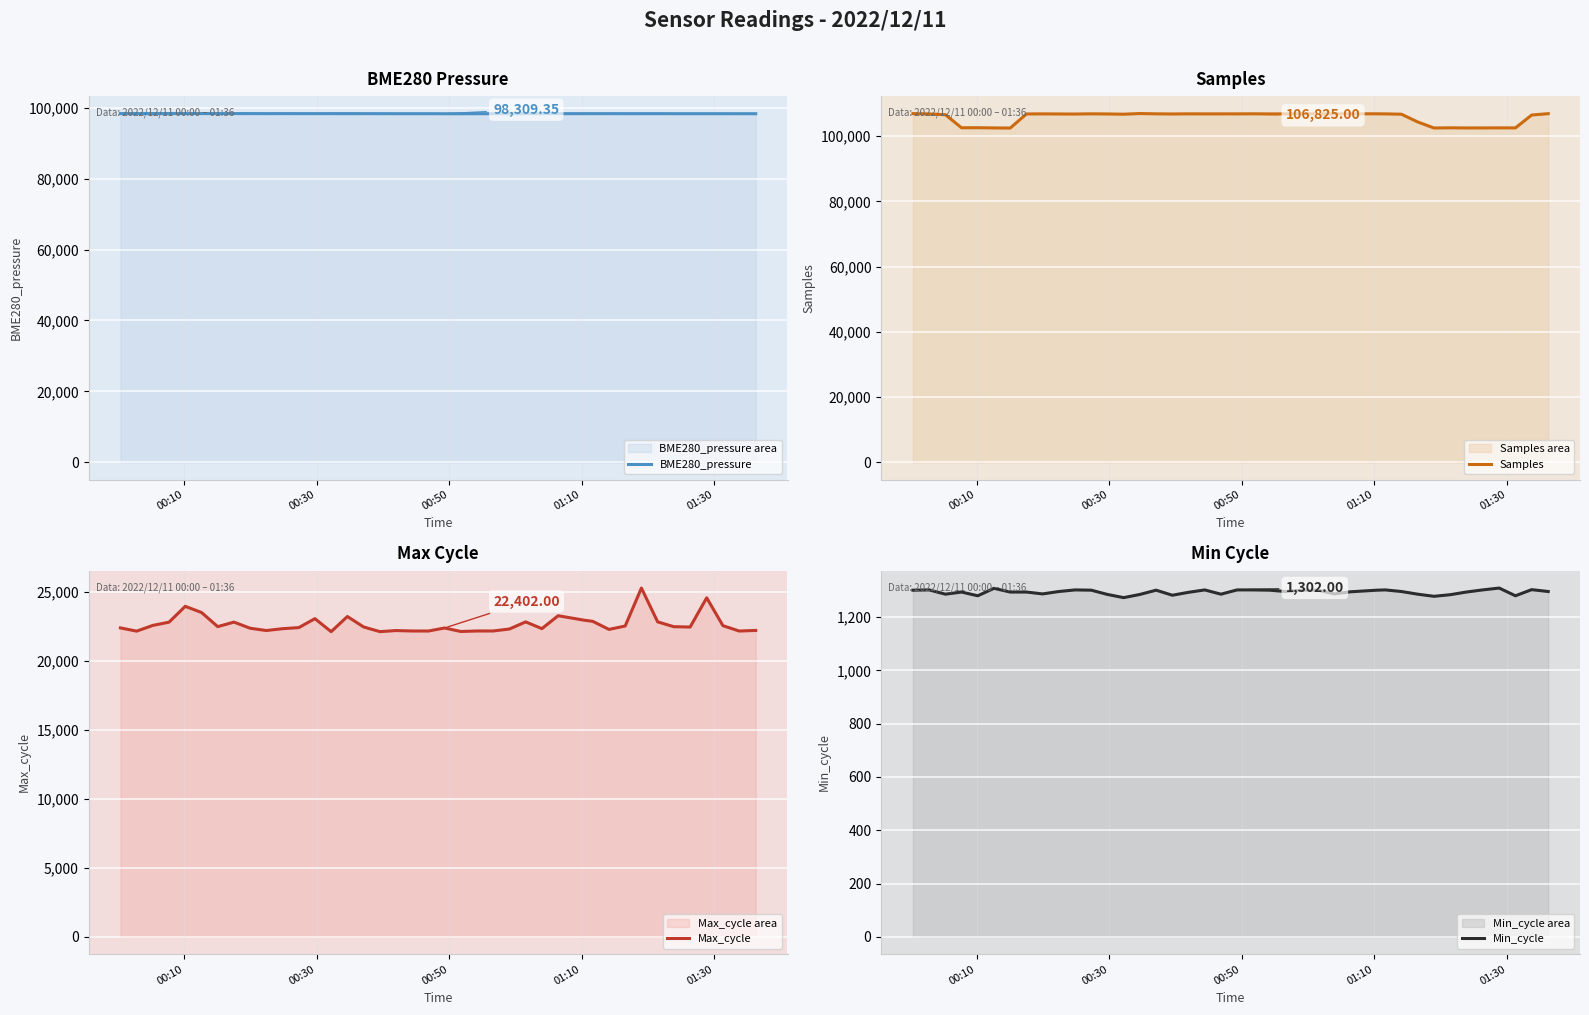

True or false: Min_cycle has more than 1 interior local peaks.

True